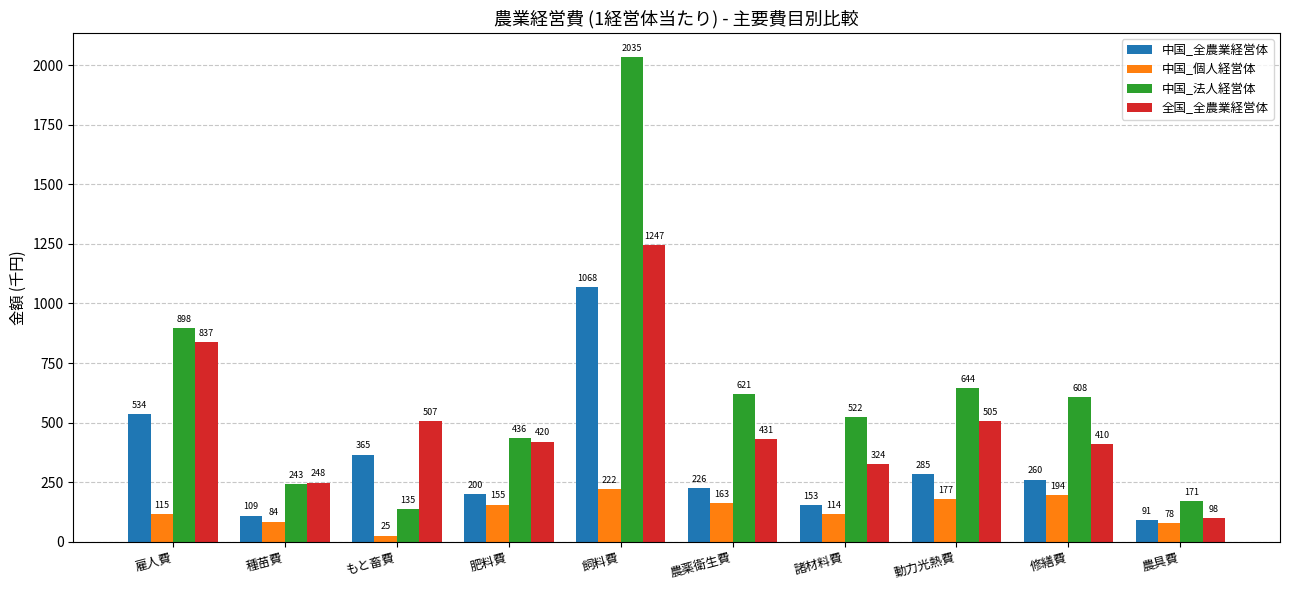

Are the bars grouped side by side (vs. stacked)?

Yes